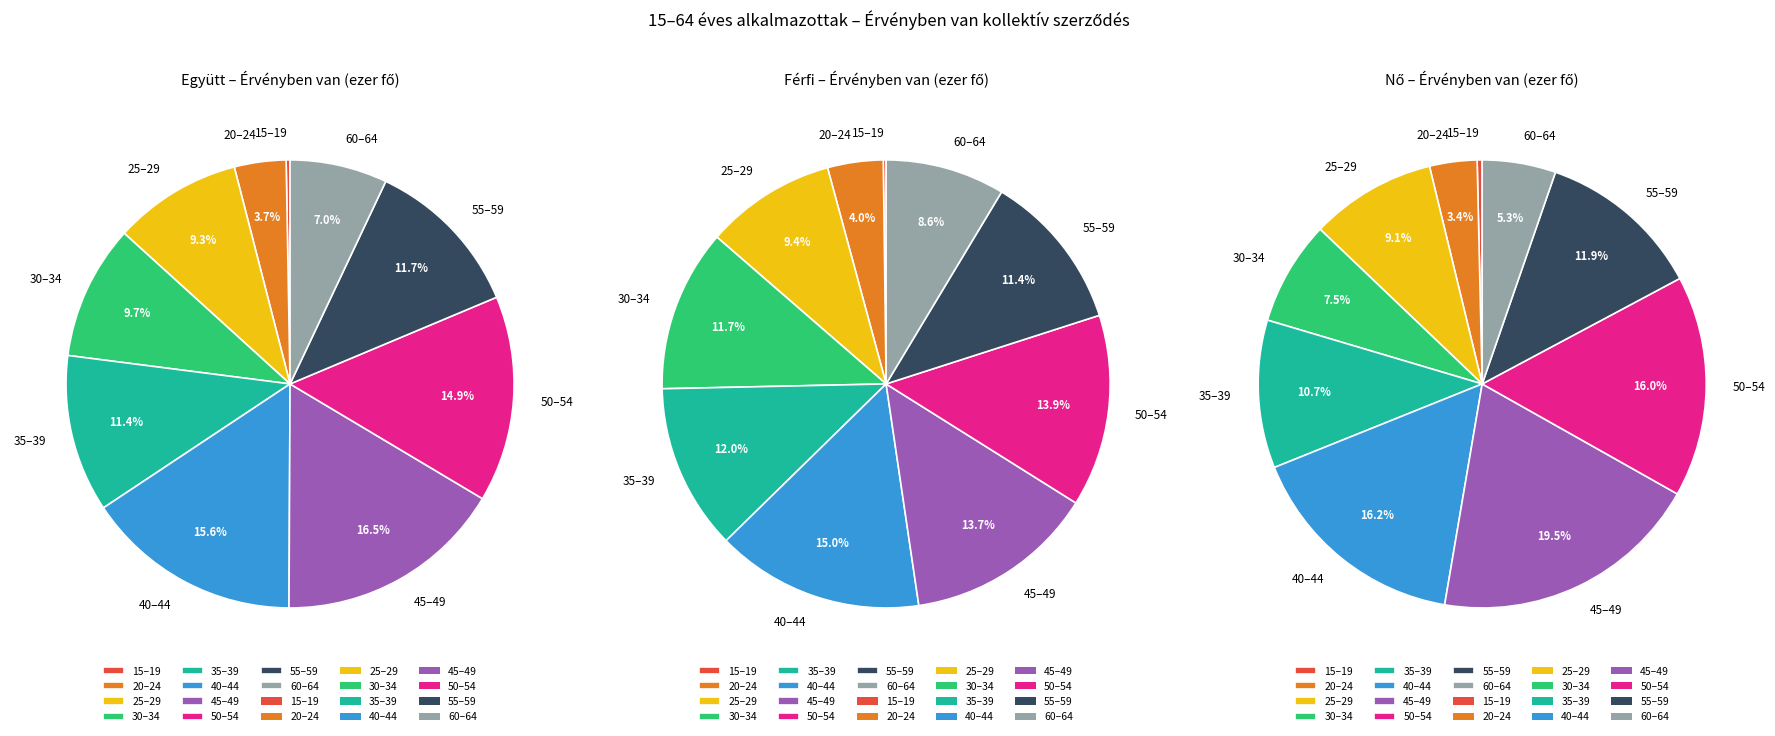

Which slice is the smallest?

15–19